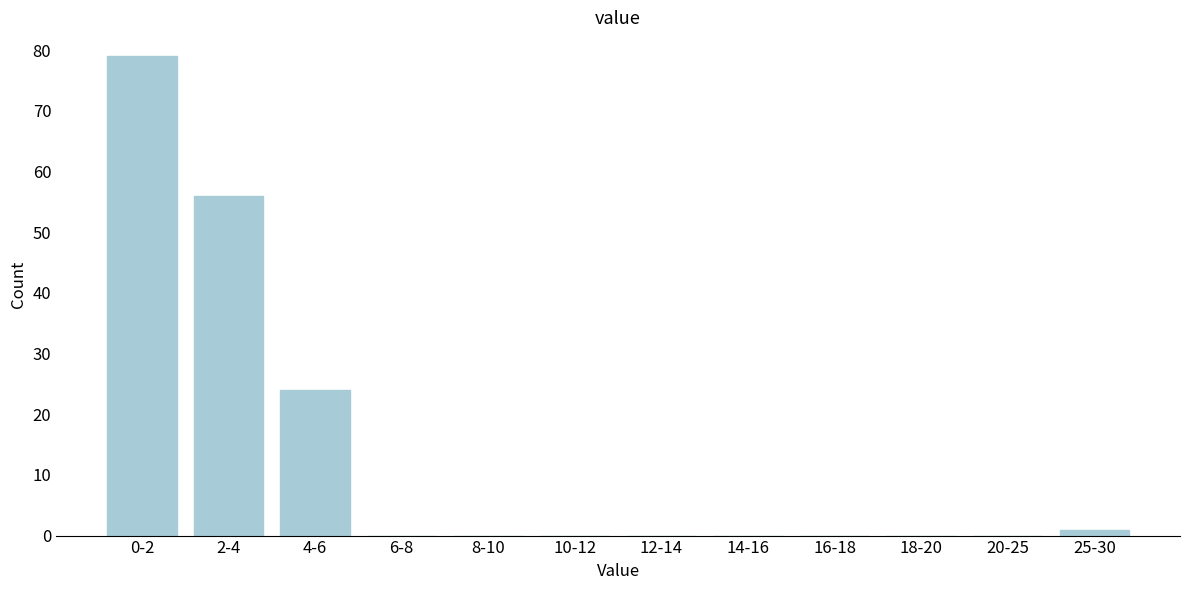

Reading right to left, extract all data points from this chart.

25-30=1	20-25=0	18-20=0	16-18=0	14-16=0	12-14=0	10-12=0	8-10=0	6-8=0	4-6=24	2-4=56	0-2=79